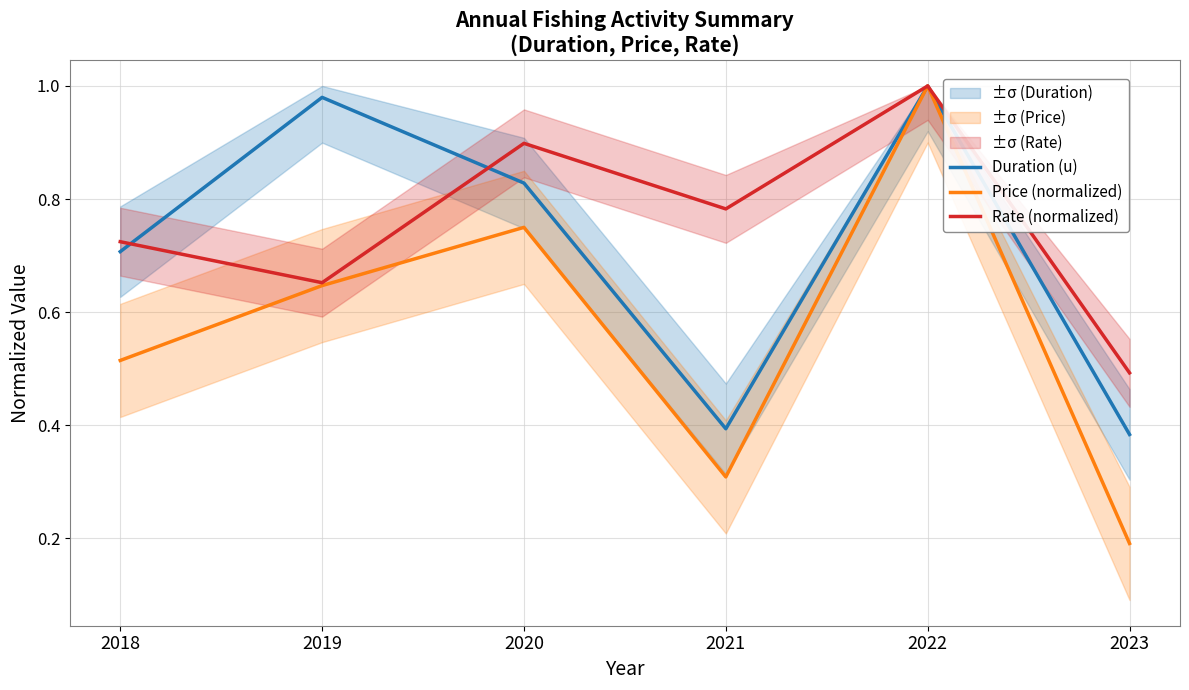

Reading left to right, extract all data points from this chart.

Duration (u): 2018=0.7	2019=1.0	2020=0.8	2021=0.4	2022=1.0	2023=0.4
Price (normalized): 2018=0.5	2019=0.6	2020=0.8	2021=0.3	2022=1.0	2023=0.2
Rate (normalized): 2018=0.7	2019=0.7	2020=0.9	2021=0.8	2022=1.0	2023=0.5